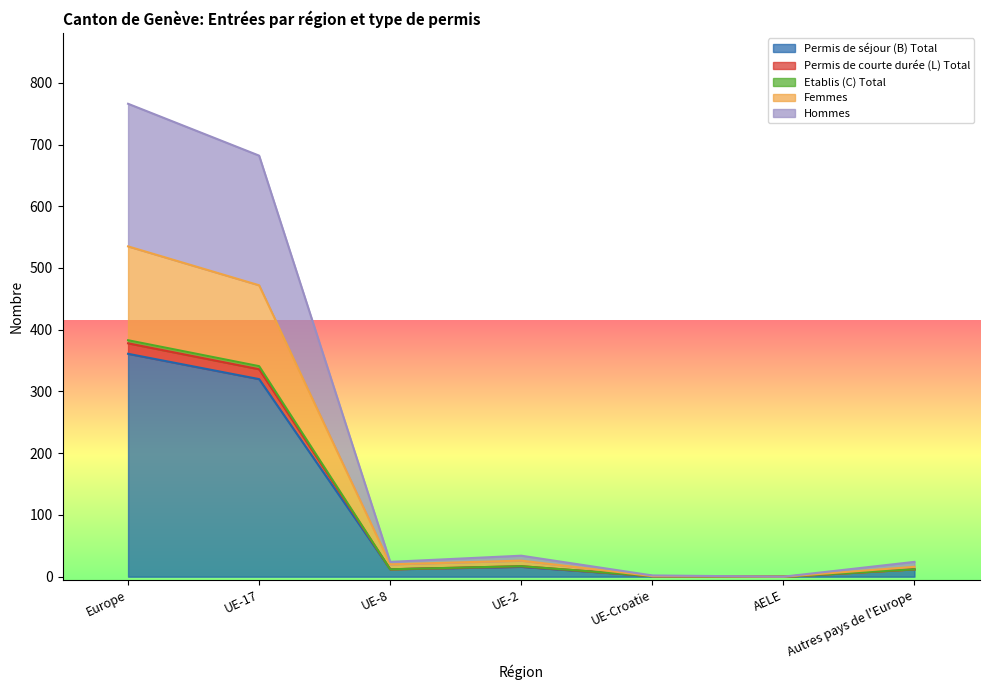

What is the maximum value for Permis de séjour (B) Total?

361